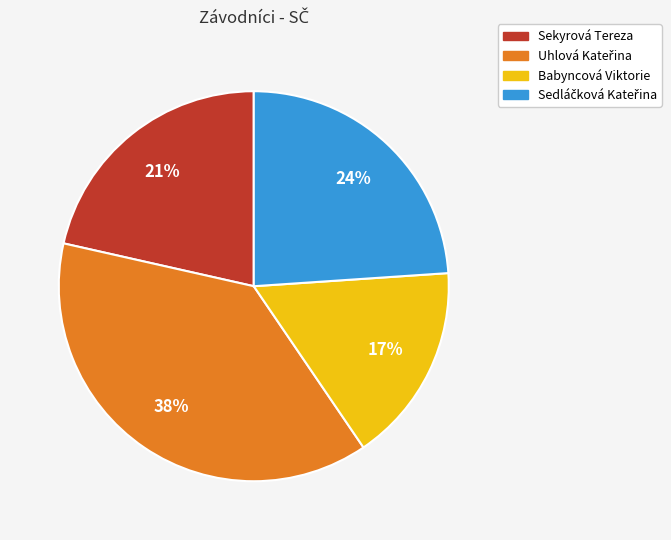

What is the ratio of the value at Babyncová Viktorie to the value at Sekyrová Tereza?

0.8